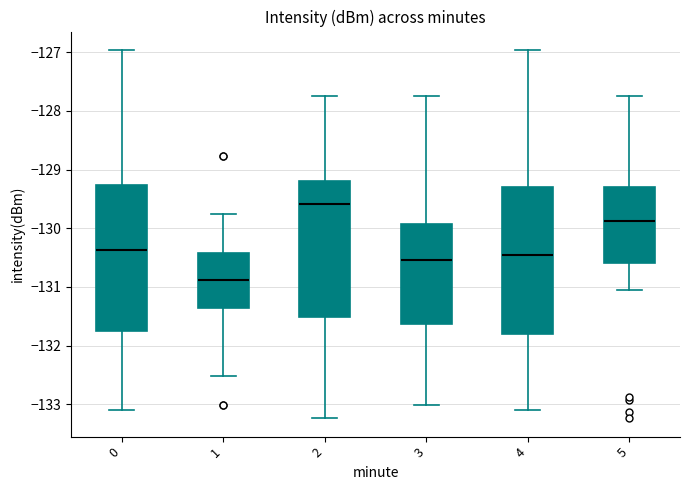

Where is the lower edge of the box at x = 0 on the y-axis? The values are not printed on the chart, so give them approximately, as read against the axis.

-131.7